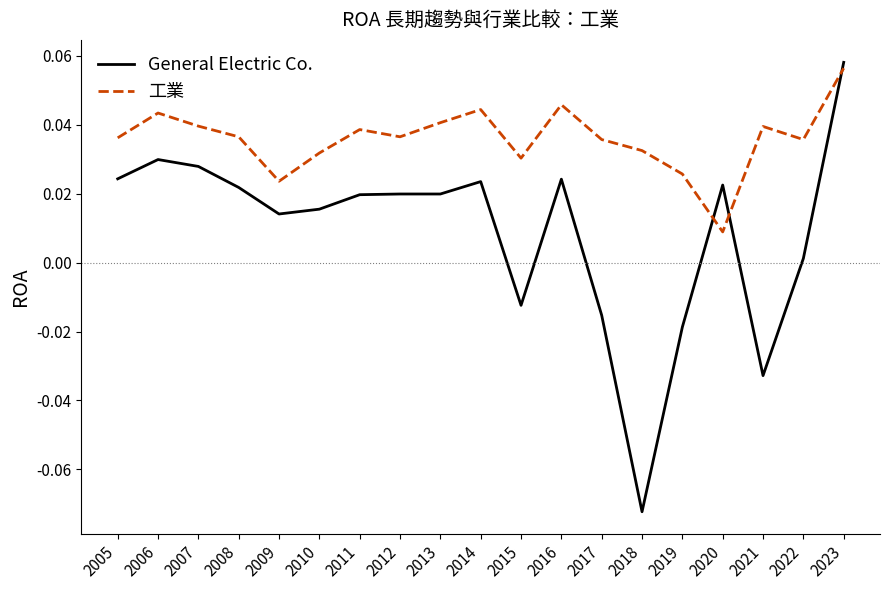

Which category has the highest value in the 工業 series?

2023